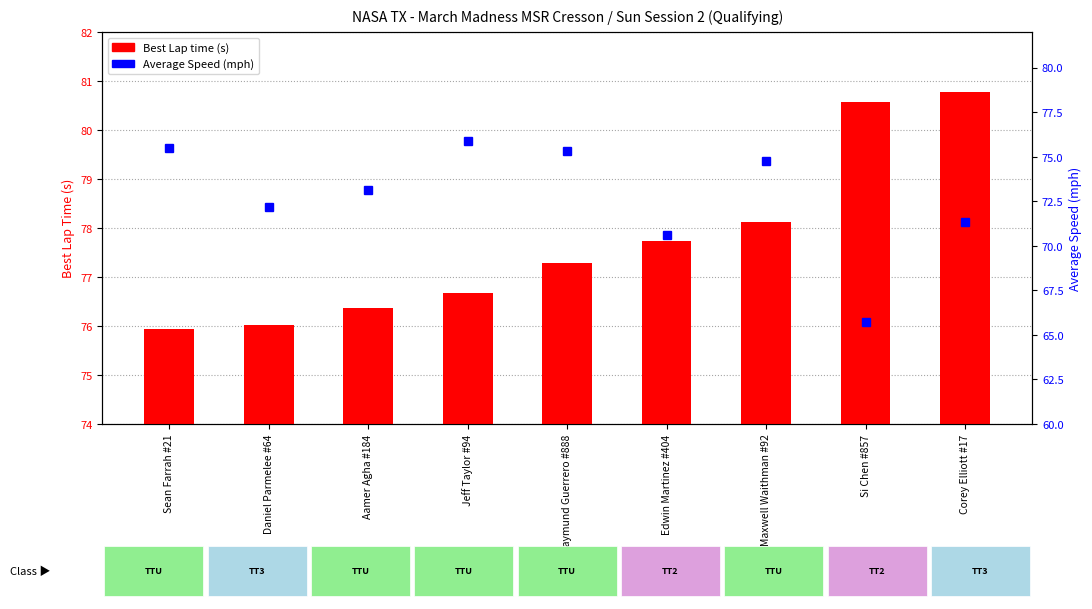

At which label does Best Lap time first exceed 77?

Raymund Guerrero #888